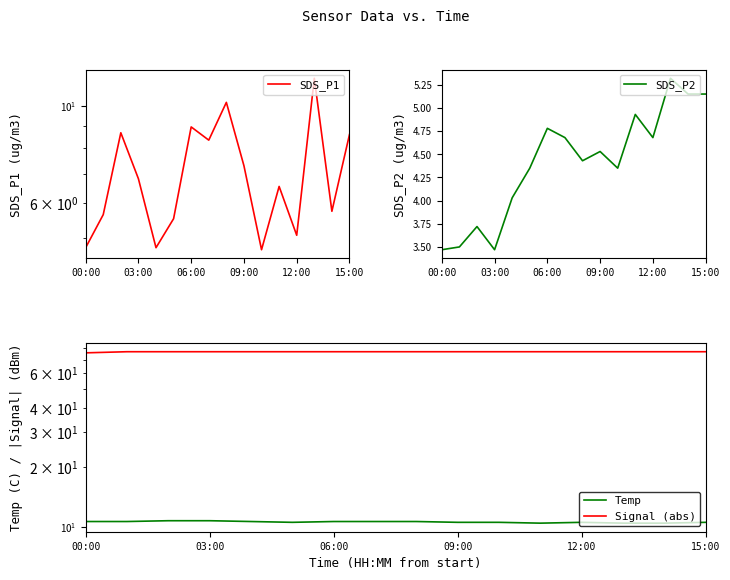

Reading left to right, what are all the values shown in this chart?

SDS_P1: 4.8	5.7	8.7	6.8	4.8	5.5	8.9	8.3	10.2	7.3	4.7	6.5	5.1	11.6	5.8	8.6
SDS_P2: 3.5	3.5	3.7	3.5	4.0	4.3	4.8	4.7	4.4	4.5	4.3	4.9	4.7	5.3	5.2	5.2
Temp: 10.6	10.6	10.7	10.7	10.6	10.5	10.6	10.6	10.6	10.5	10.5	10.4	10.5	10.4	10.4	10.5
Signal (abs): 76.0	77.0	77.0	77.0	77.0	77.0	77.0	77.0	77.0	77.0	77.0	77.0	77.0	77.0	77.0	77.0